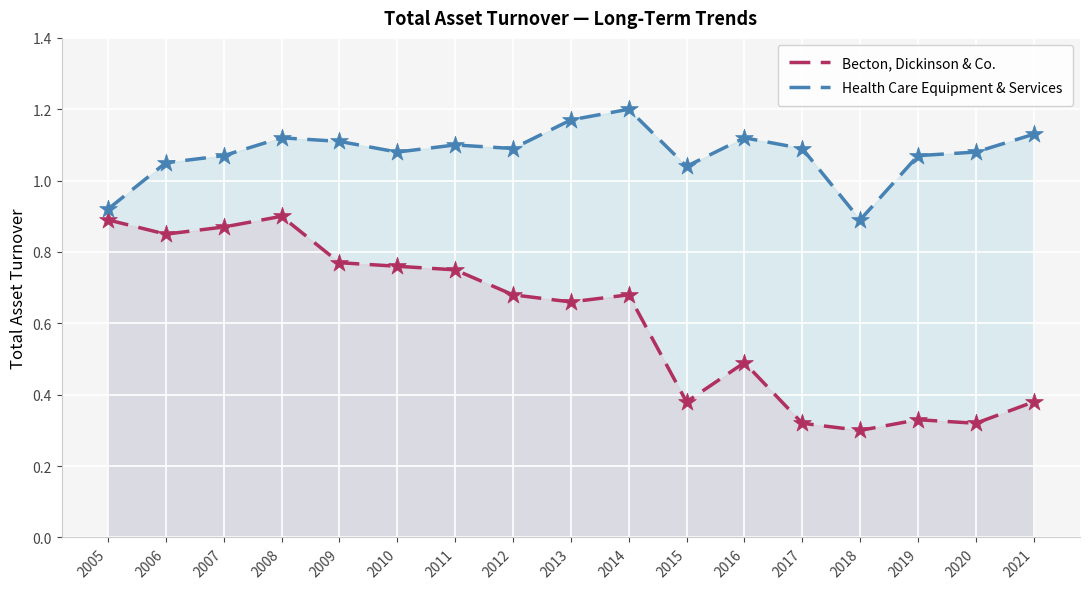

Is the value of Health Care Equipment & Services at 2019 greater than the value of Becton, Dickinson & Co. at 2016?

Yes